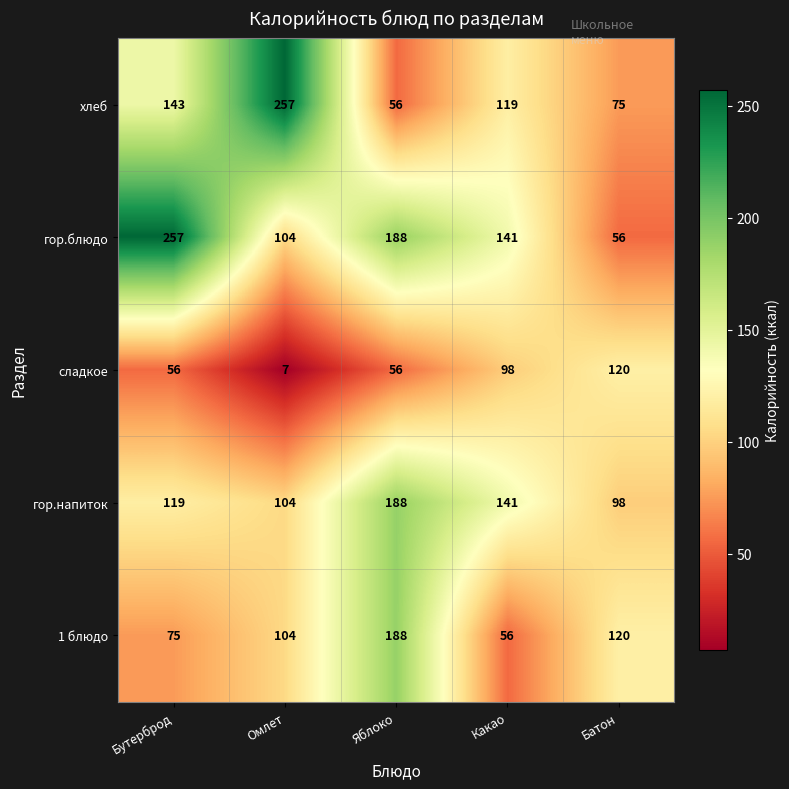

What is the sum of all гор.напиток values?

650